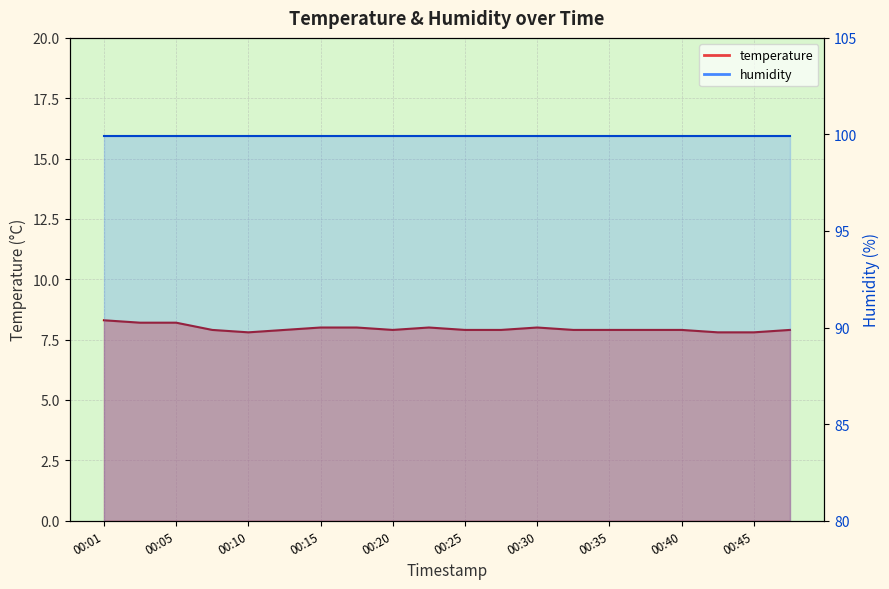

True or false: there are more than 2 points higher than both neighbors.

False